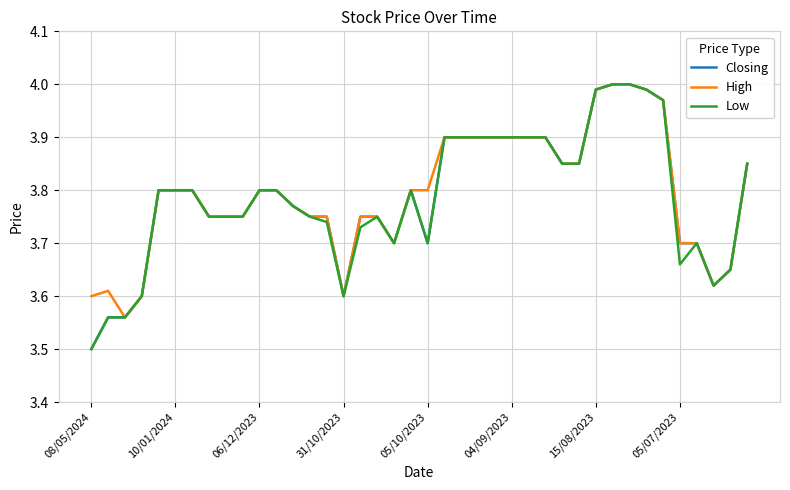

What is the minimum value shown in the chart?

3.5